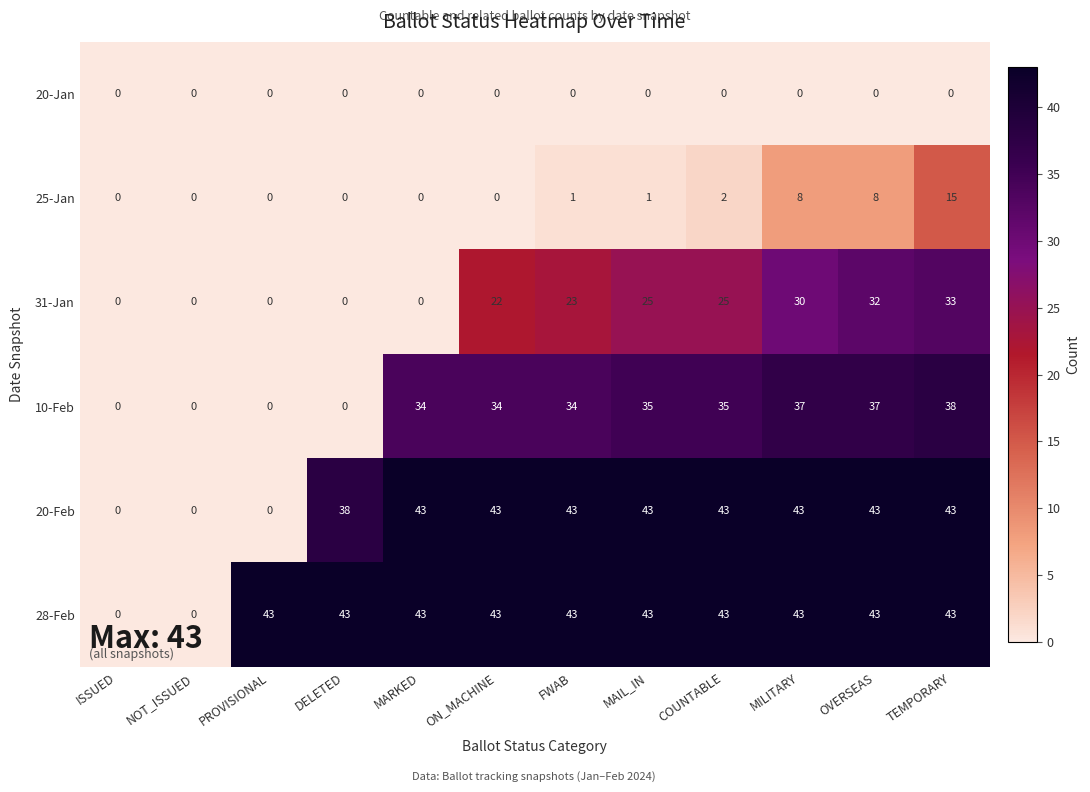

Is it true that 10-Feb equals 0 at ISSUED?

True